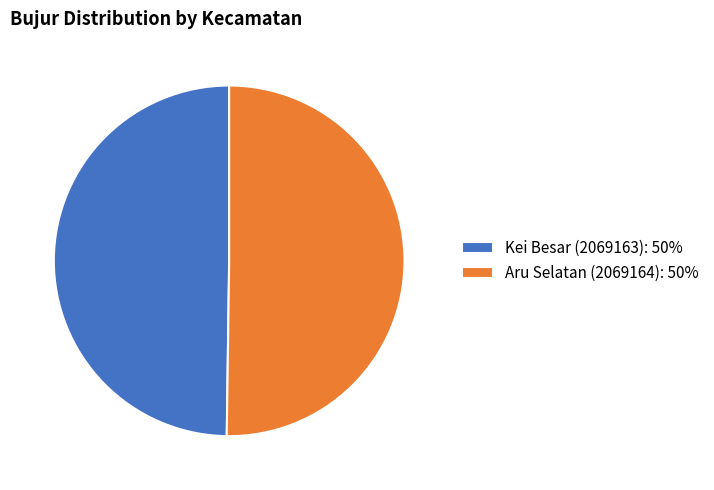

How many slices are in this pie chart?

2